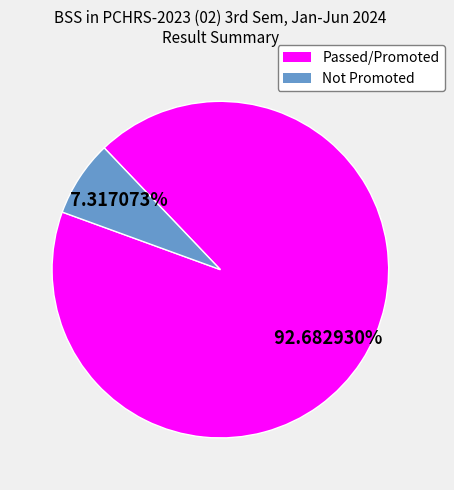

What percentage is the Passed/Promoted slice, to the nearest percent?

93%